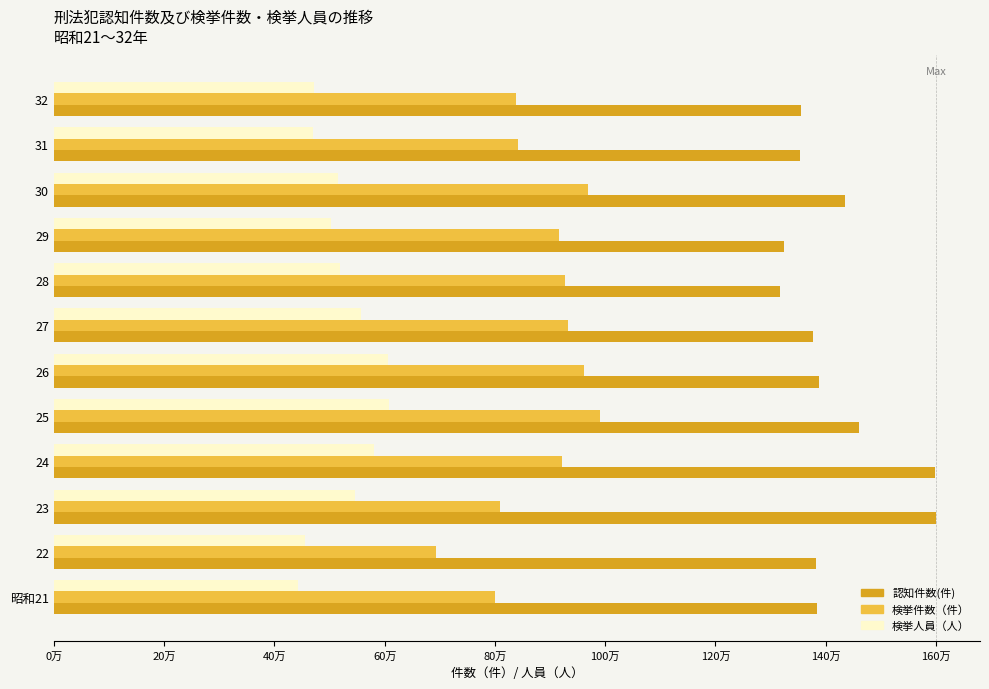

What are all the series names shown in the legend?

認知件数(件), 検挙件数（件）, 検挙人員（人）